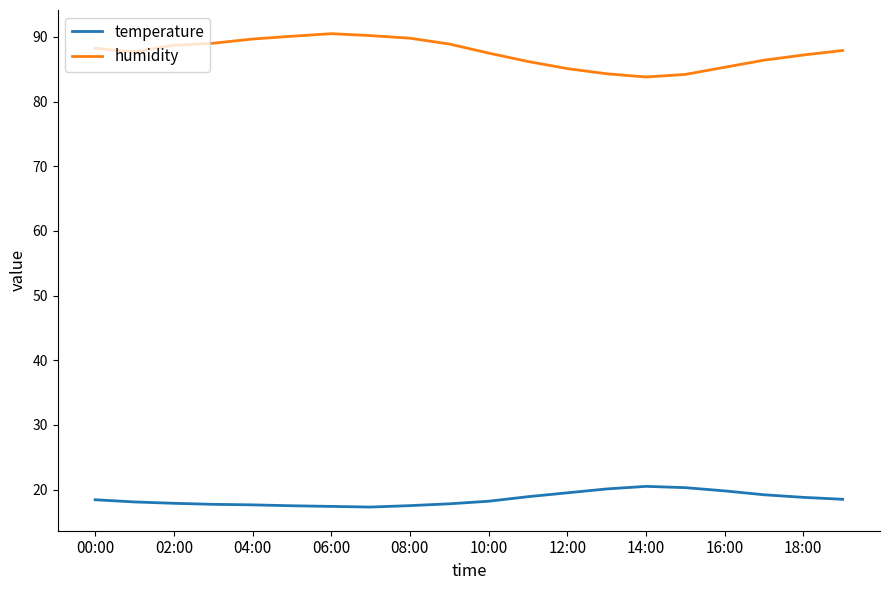

Is this an area chart (filled region under the line)?

No